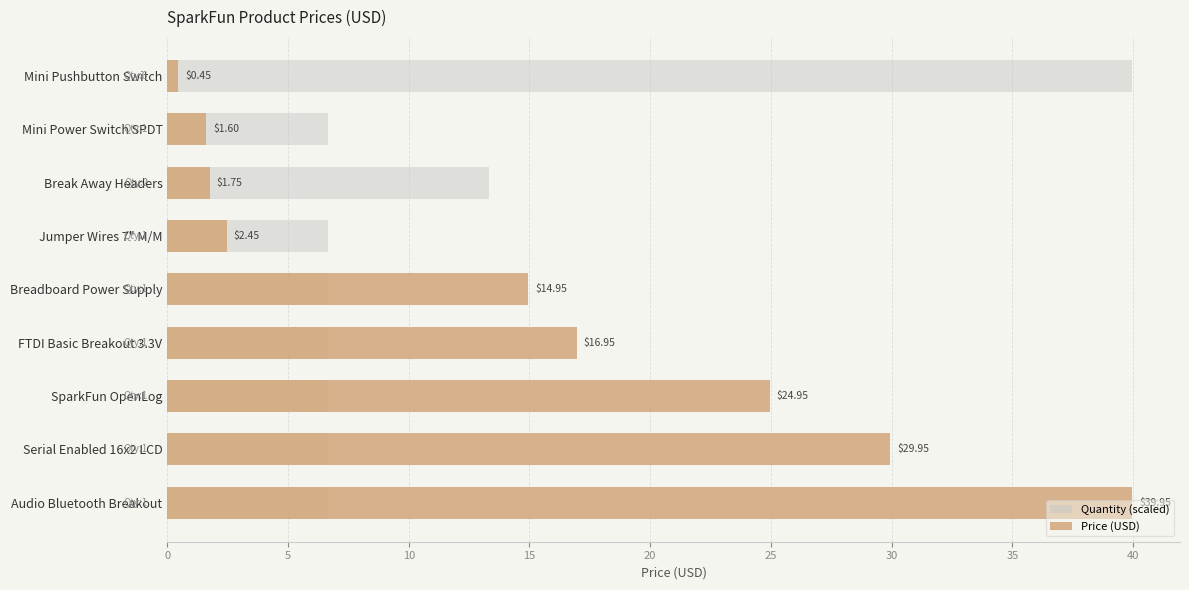

What is the value of the Price (USD) bar at the 8th from the left?

1.6